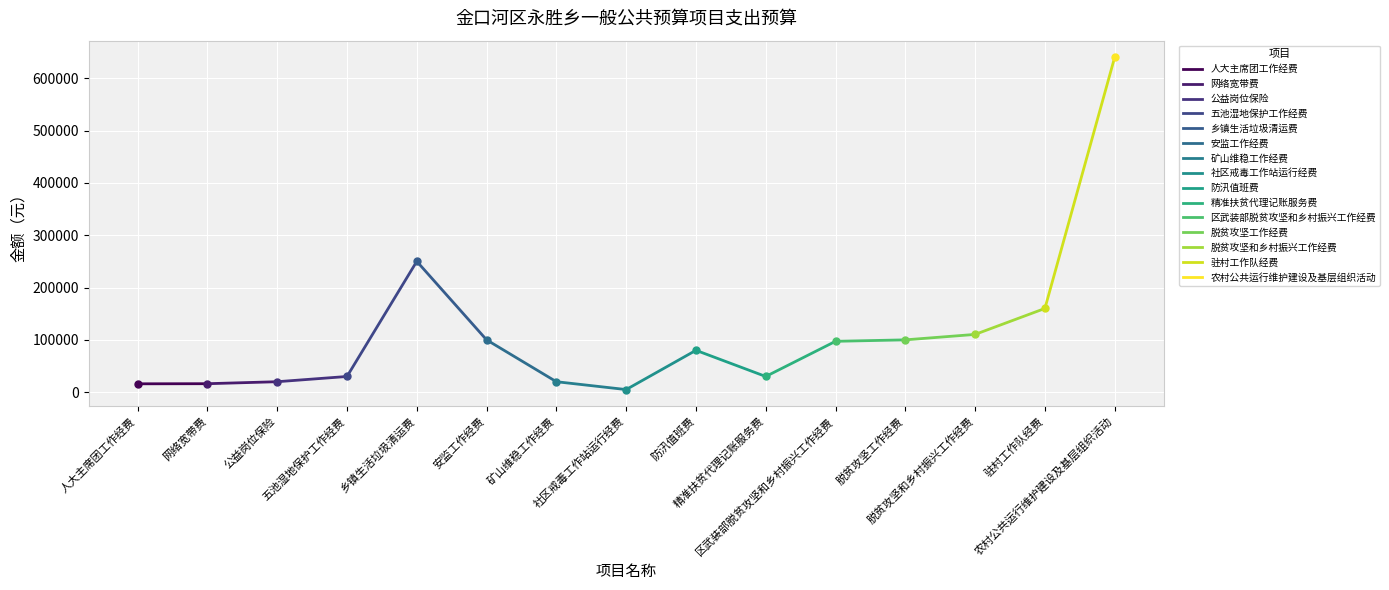

Approximately how many times larger is the value at 网络宽带费 compared to 人大主席团工作经费?

1.0